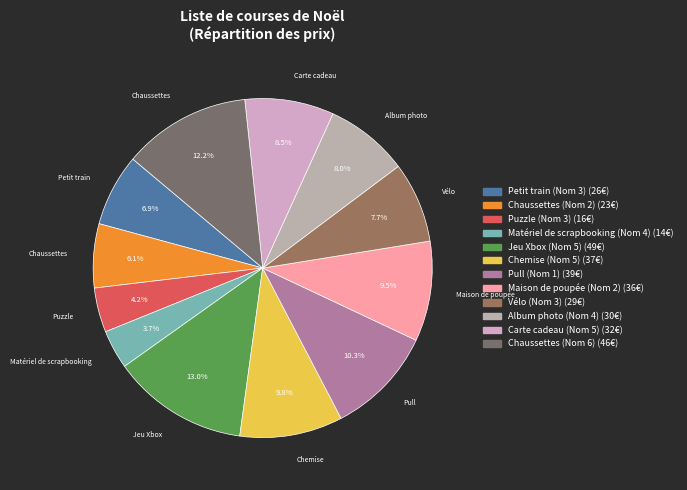

What is the ratio of the value at Maison de poupée (Nom 2) to the value at Album photo (Nom 4)?

1.2